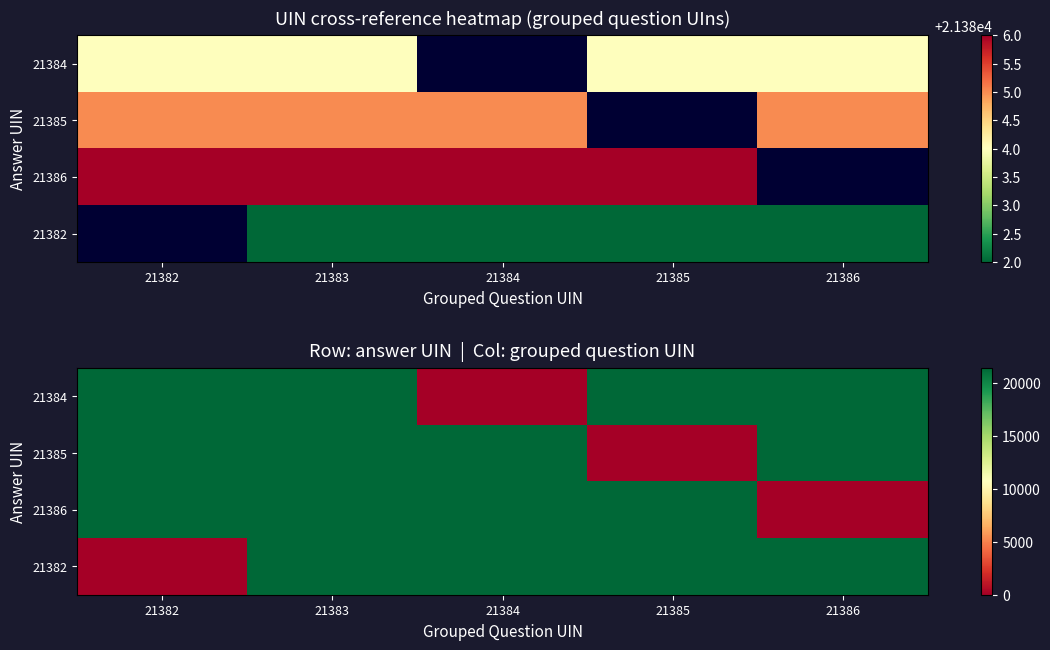

What value does the 21382 series have at 21386, to the nearest 50?

21400